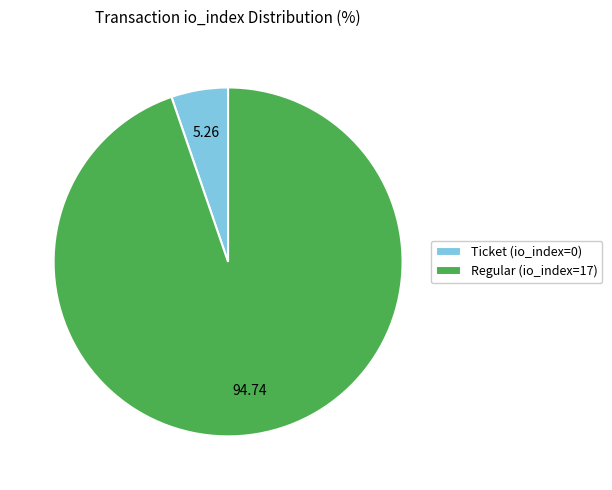

Is there any slice that represents more than half of the pie?

Yes